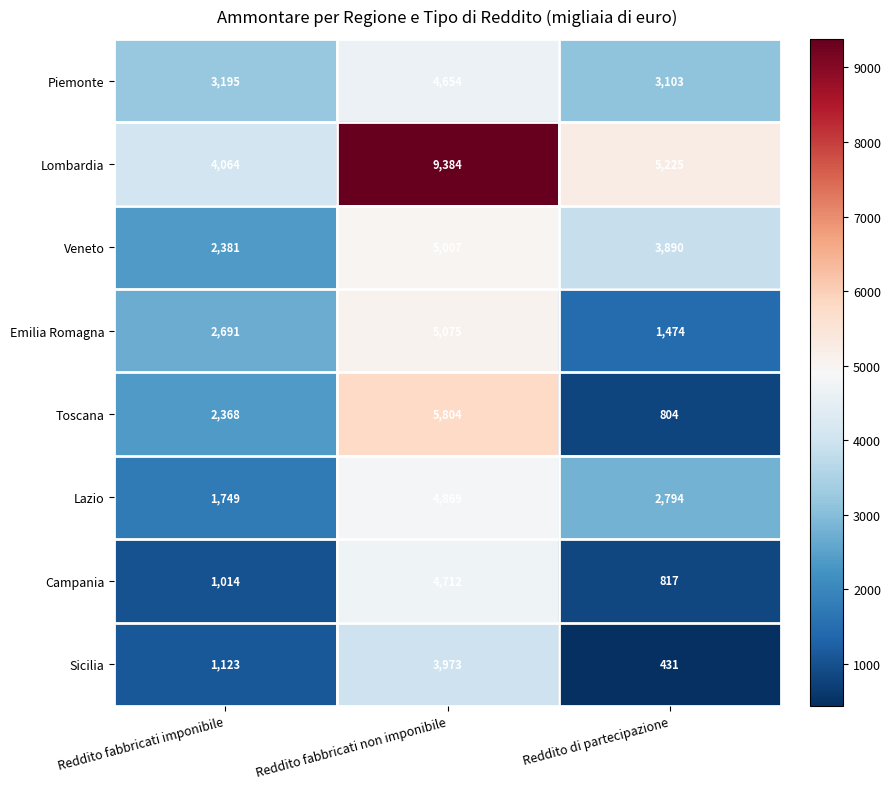

At how many categories does at least one series exceed 6897?

1